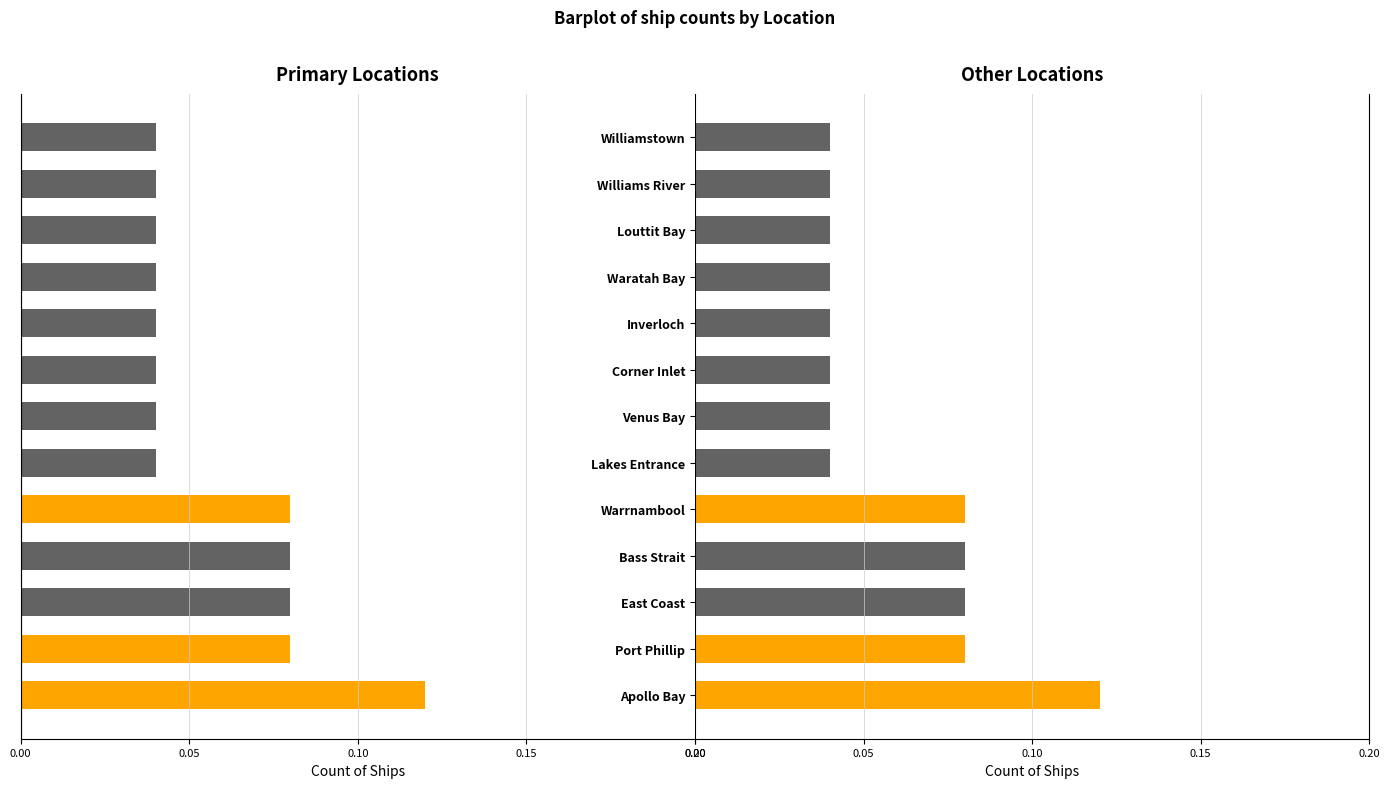

How many data points does each series have?

13